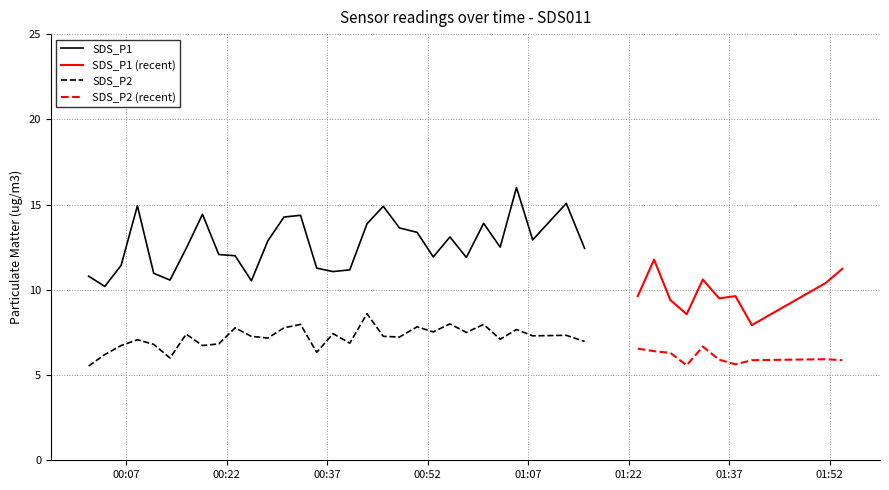

In SDS_P2, how many points are lower than both neighbors (excluding endpoints)?

10